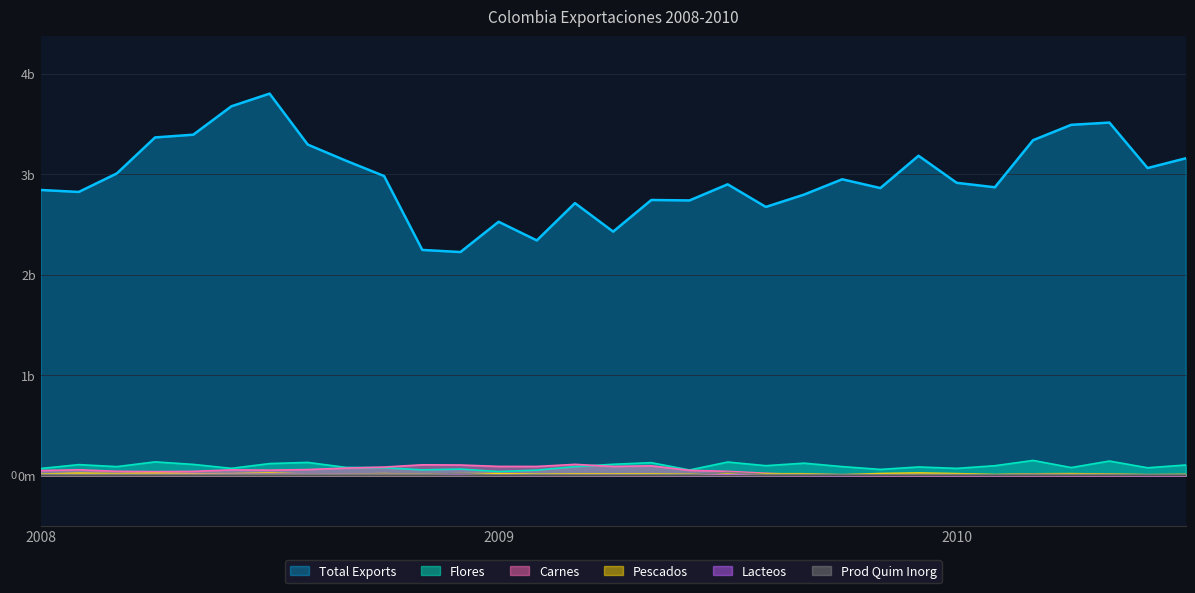

How many interior local peaks does the Flores series have?

10